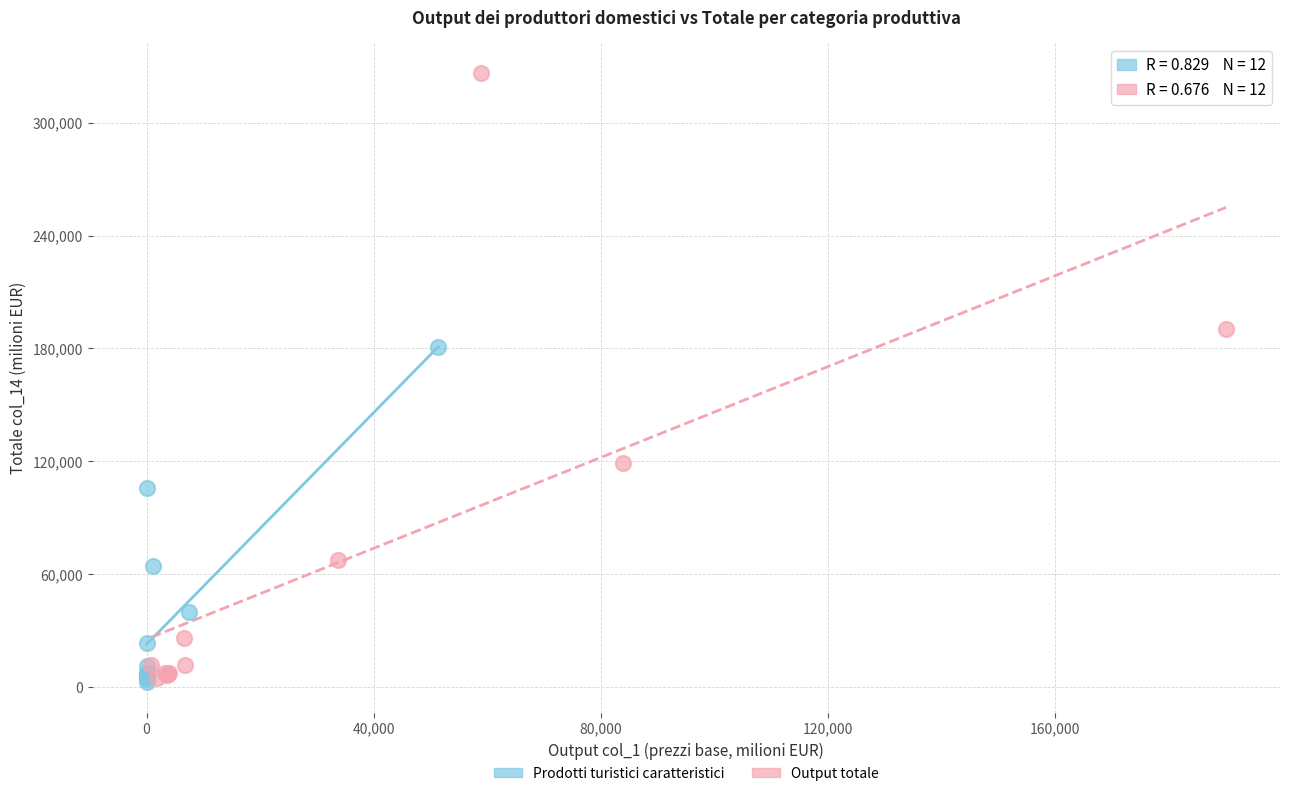

What are all the series names shown in the legend?

Prodotti turistici caratteristici, Output totale